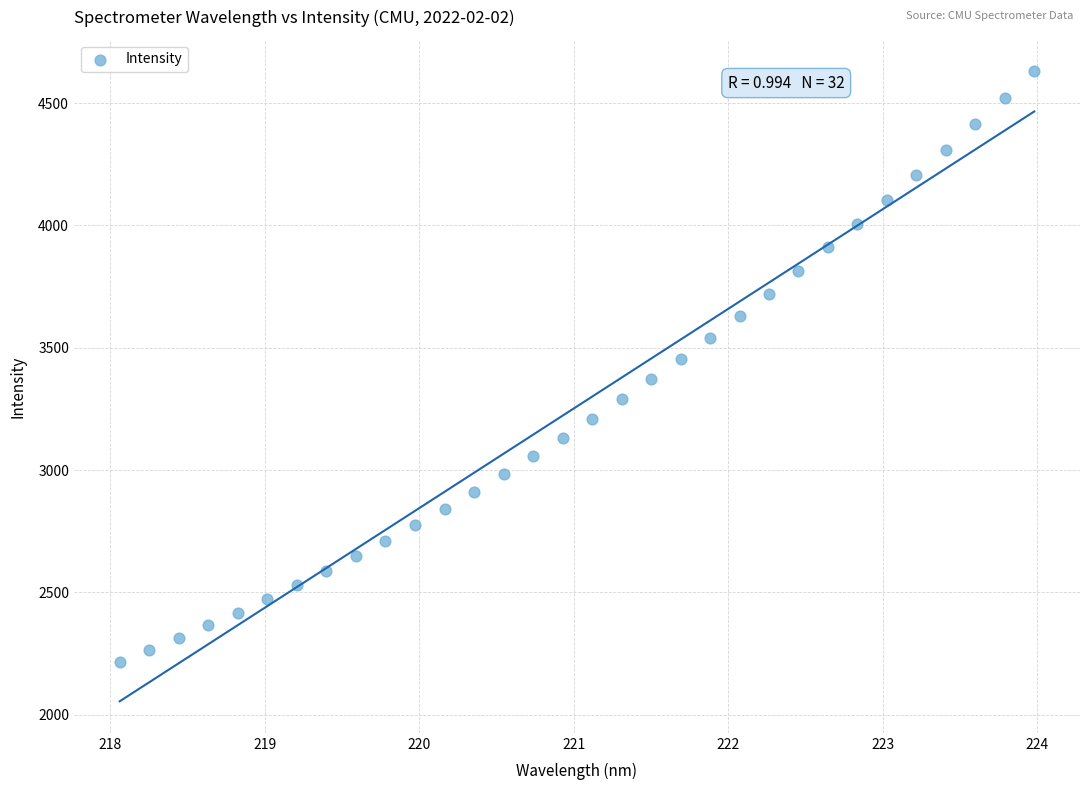

What is the range of X values (max minus min)?

5.9